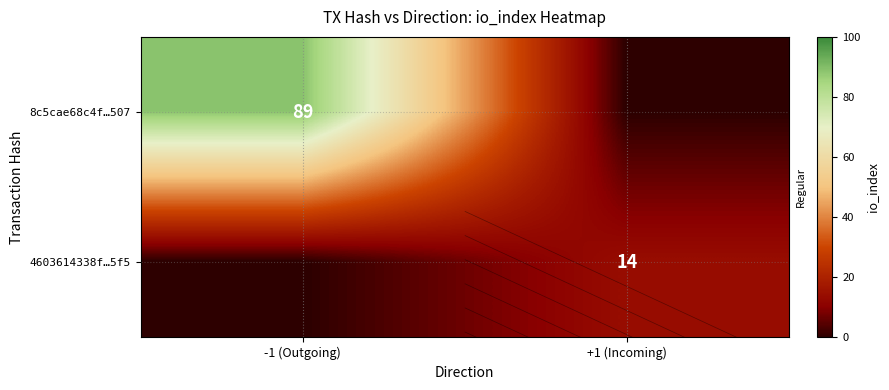

Rank the series at +1 (Incoming) from lowest to highest value.

8c5cae68c4f…507, 4603614338f…5f5